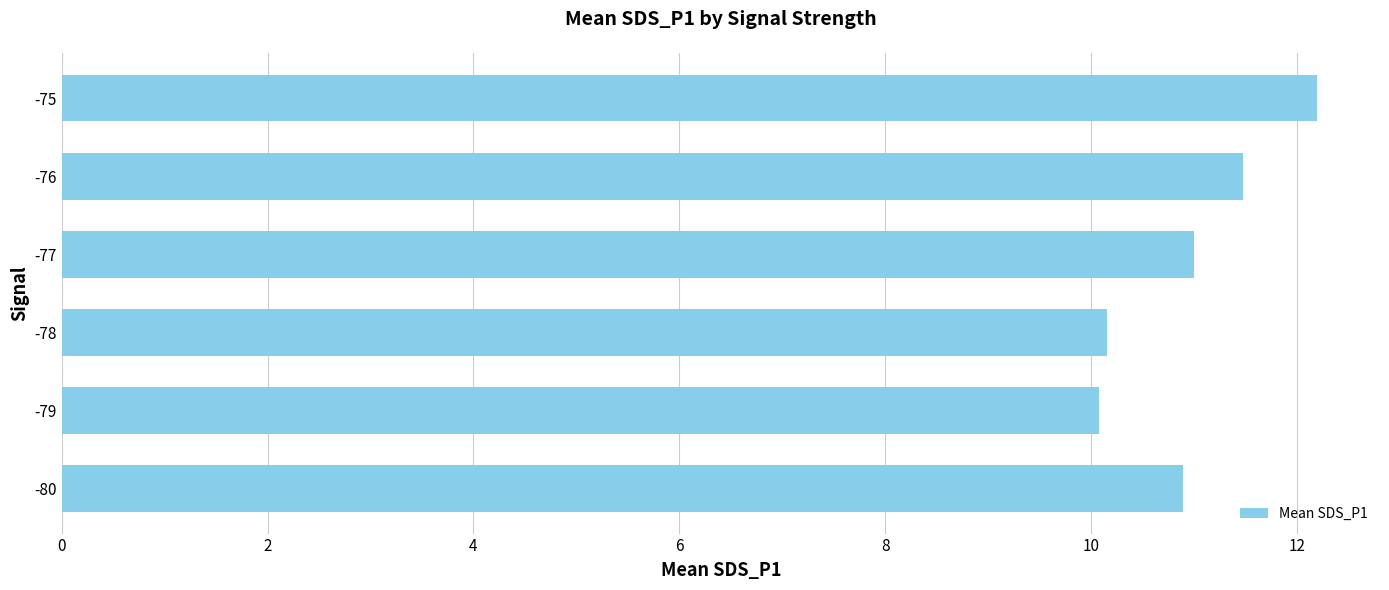

Is it true that the value at -80 is 10.9?

True